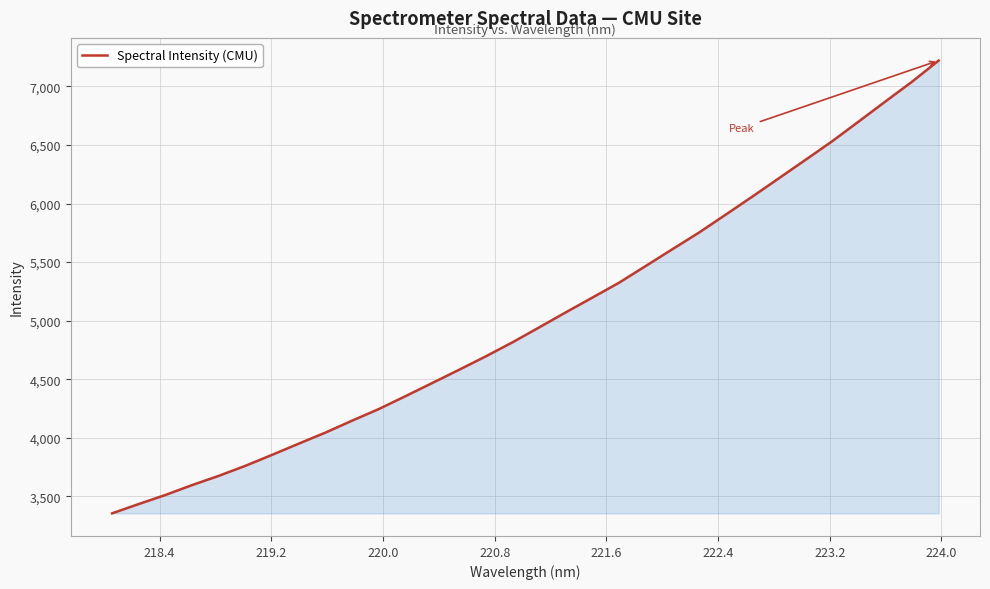

What is the minimum value shown in the chart?

3354.9